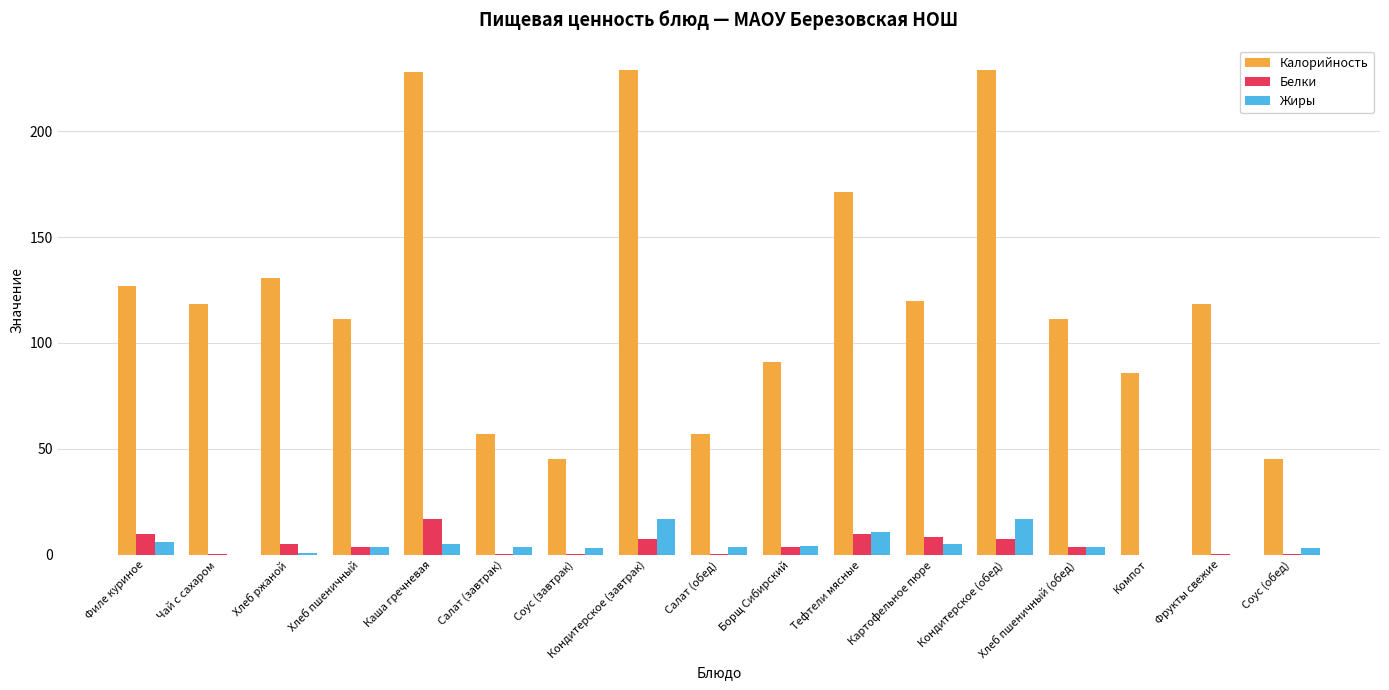

What is the sum of the Жиры values at Картофельное пюре and Чай с сахаром?

5.0